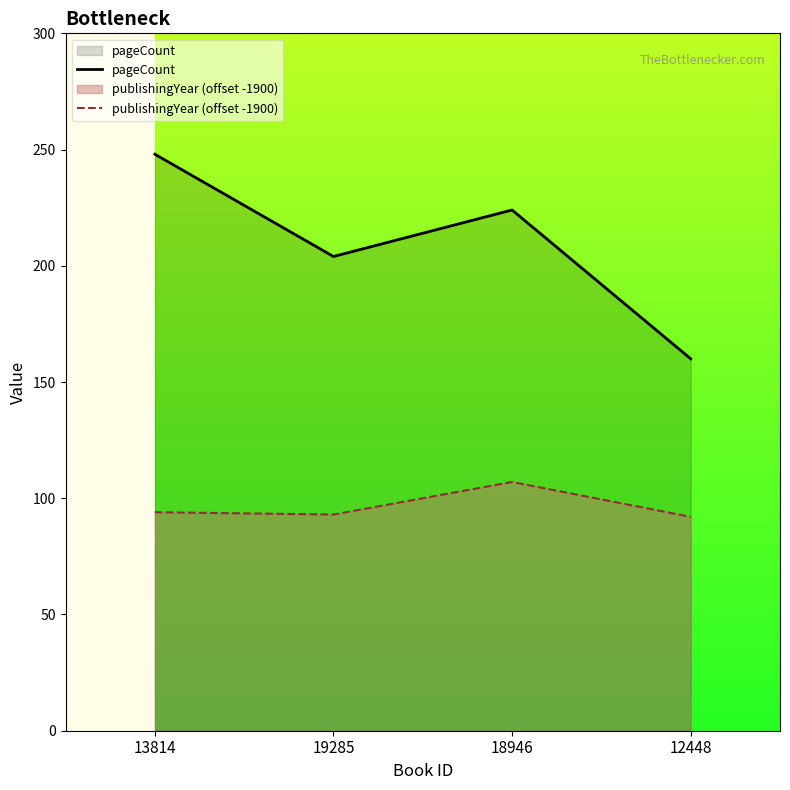

What is the value of the publishingYear (offset -1900) point at the 1st from the left?

94